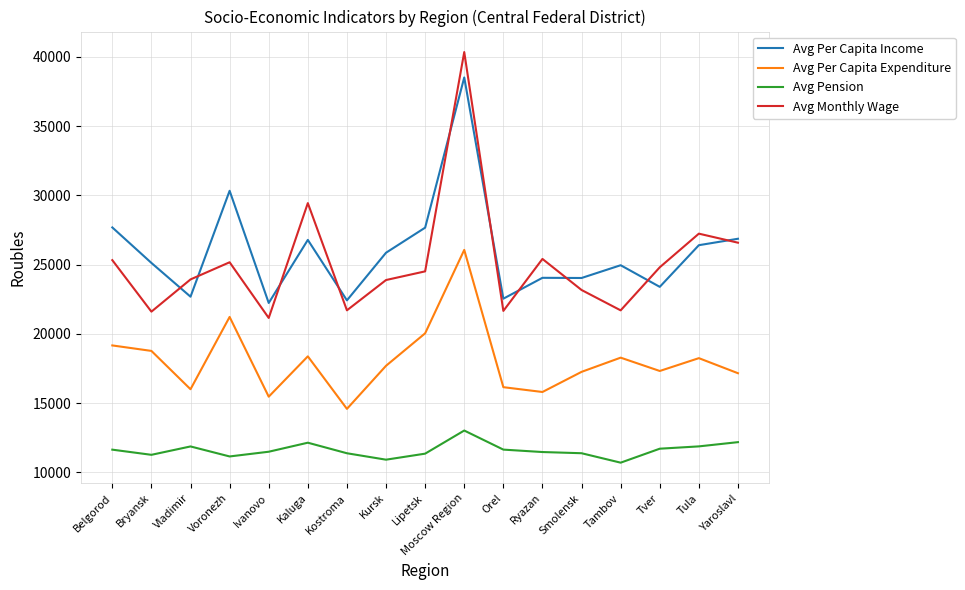

True or false: Avg Per Capita Expenditure and Avg Monthly Wage intersect in this chart.

False